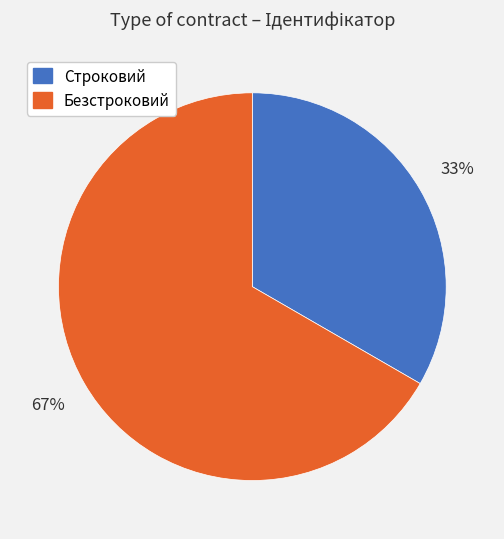

What is the smallest slice in the pie chart?

Строковий